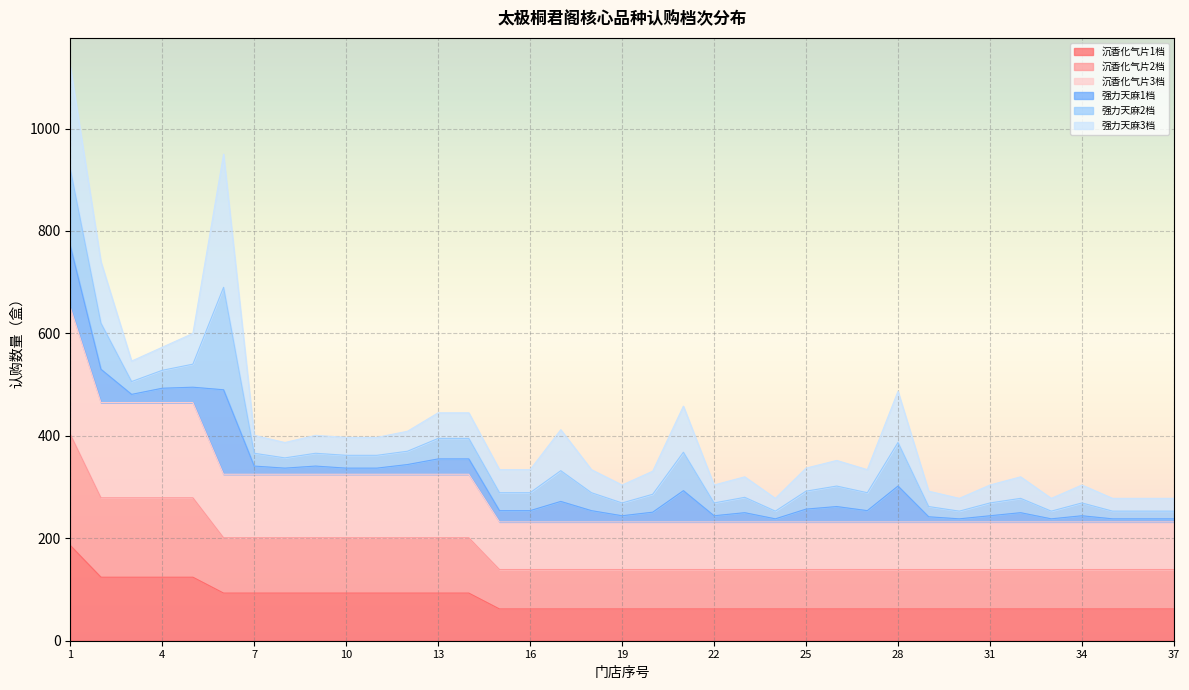

What are all the series names shown in the legend?

沉香化气片1档, 沉香化气片2档, 沉香化气片3档, 强力天麻1档, 强力天麻2档, 强力天麻3档